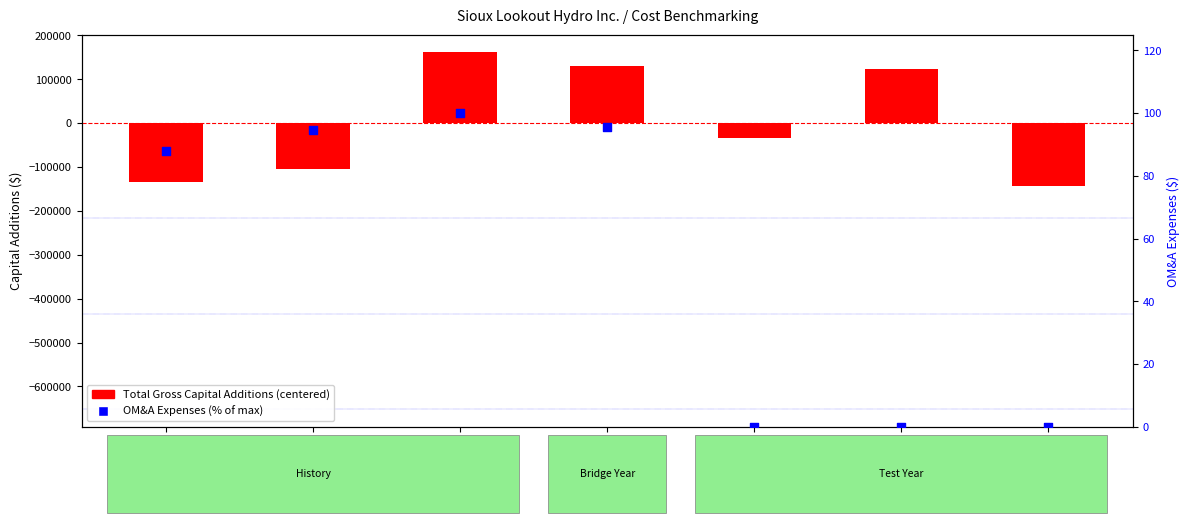

Which series reaches the maximum Y coordinate?

Total Gross Capital Additions (centered)